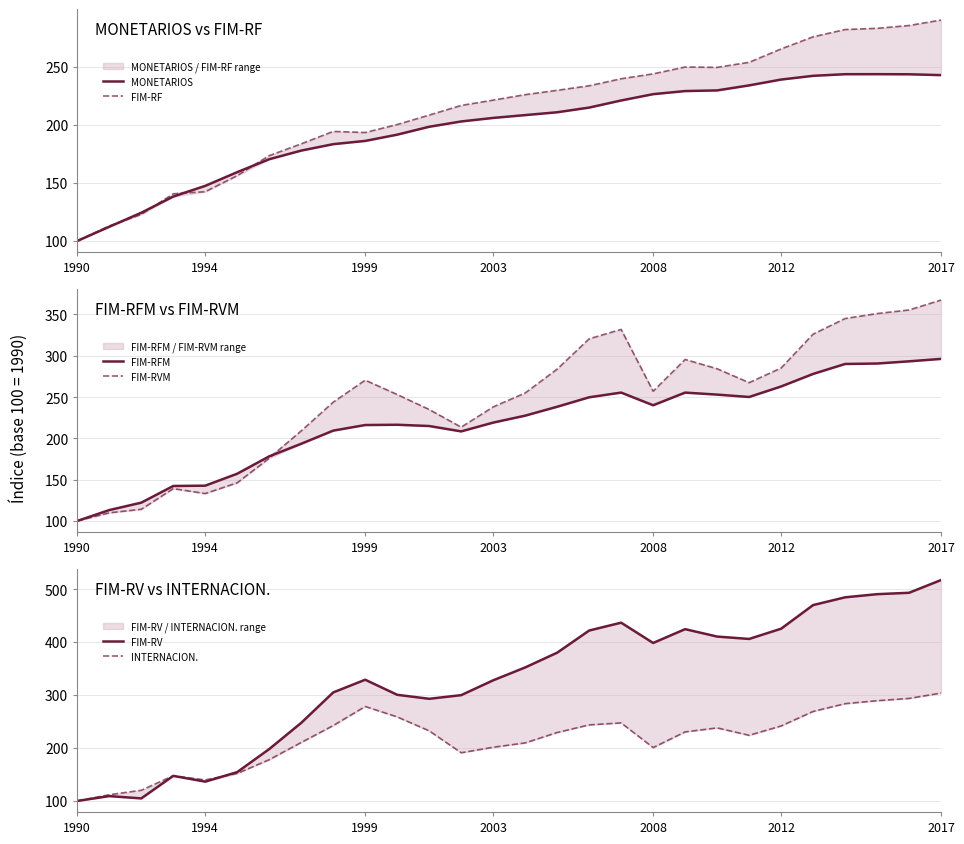

What is the sum of all INTERNACION. values?

6065.1